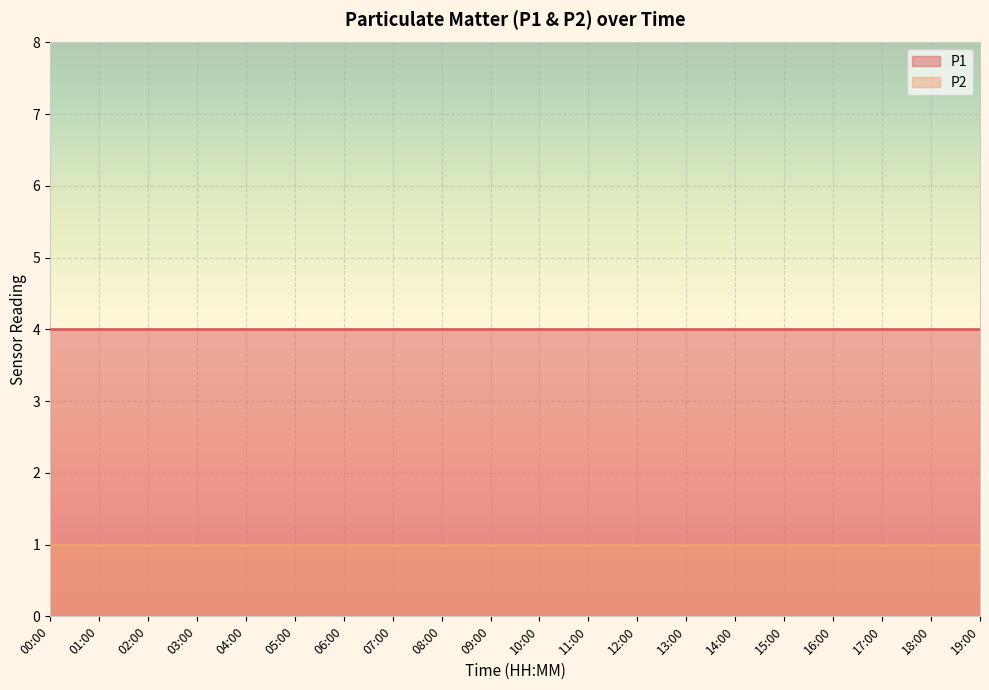

Which series has the largest total across all categories?

P1